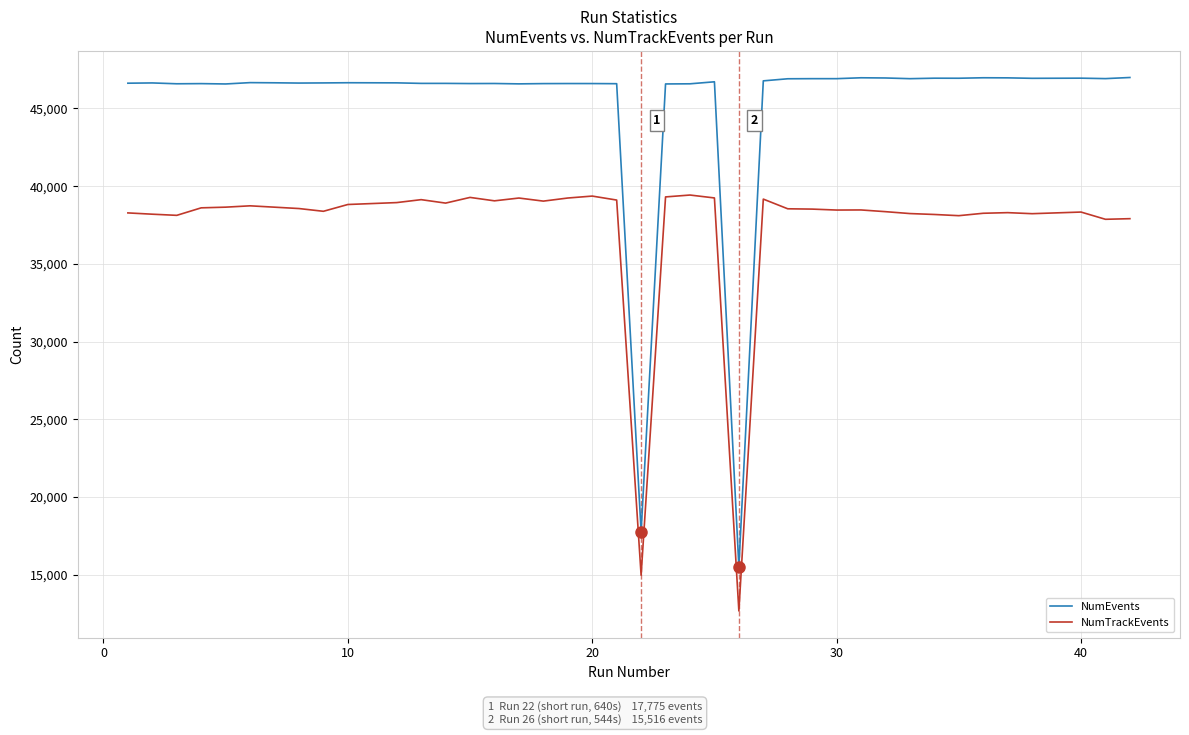

Which series has the largest total across all categories?

NumEvents